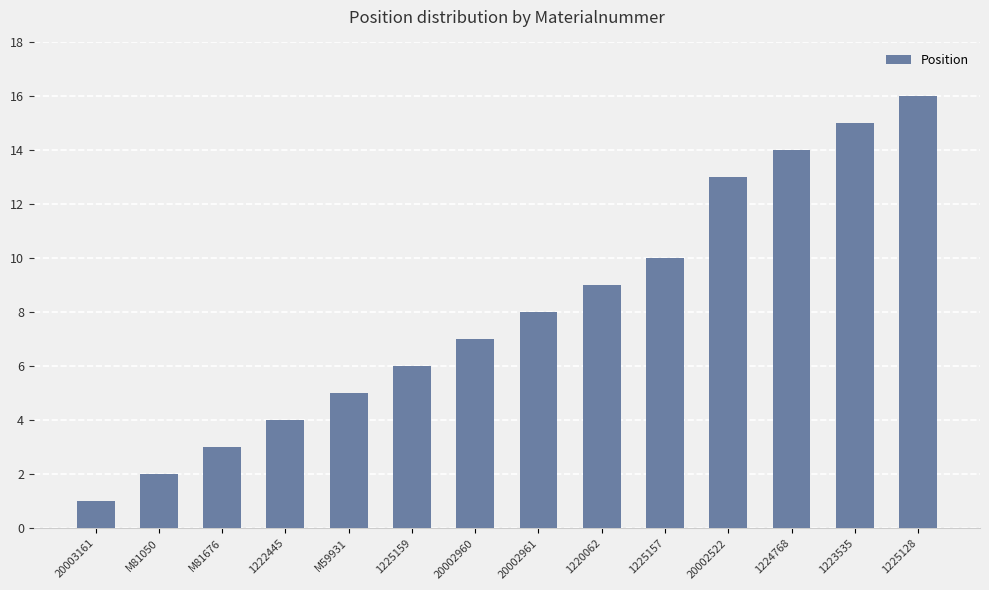

Are the bars grouped side by side (vs. stacked)?

No